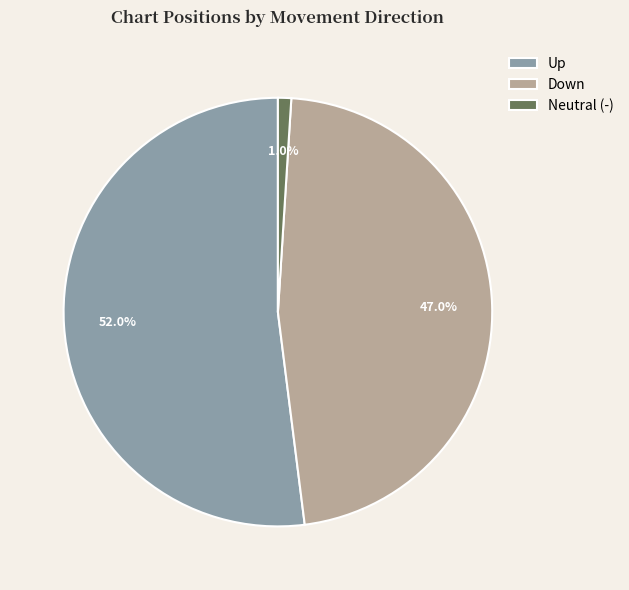

Which category has the smallest portion of the pie?

Neutral (-)